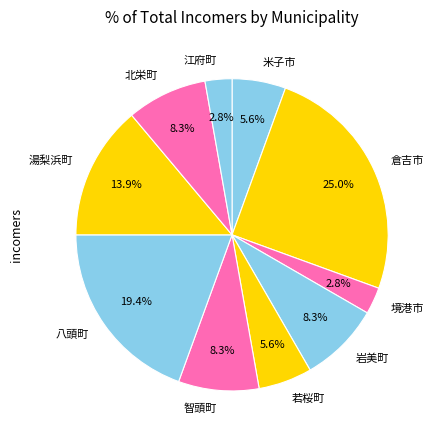

How many slices are in this pie chart?

10